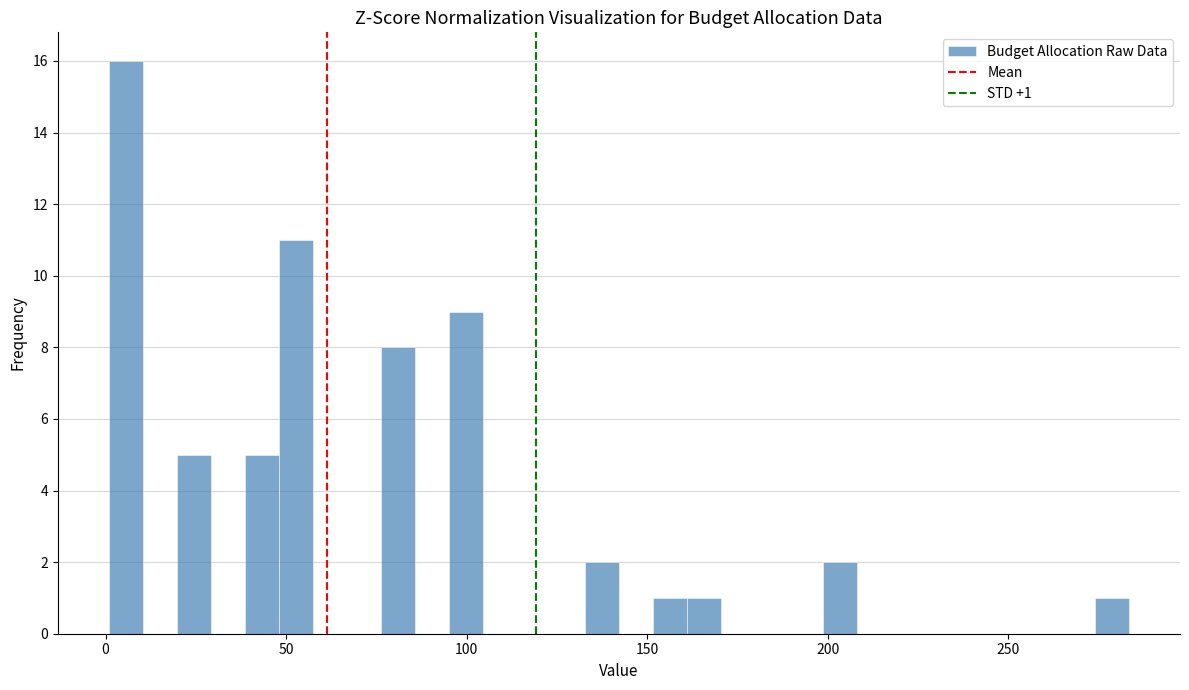

Around what value on the x-axis is the tallest bar? Give the approximate position of its centre, as read against the axis.

5